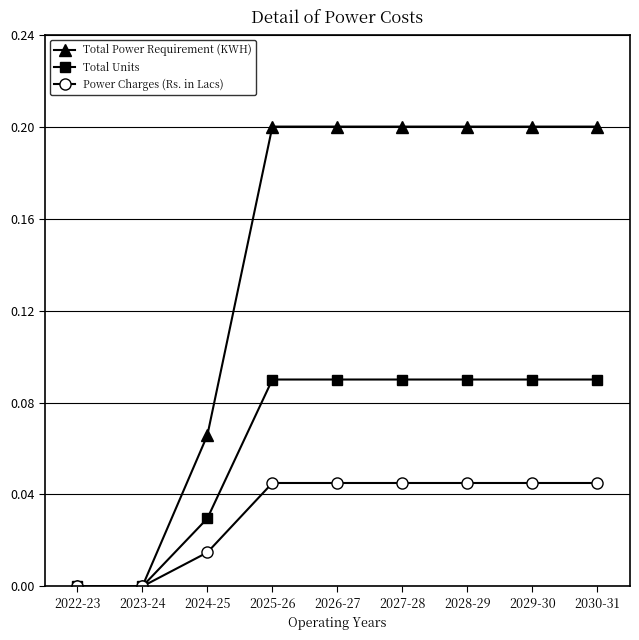

Count the Total Power Requirement (KWH) values in the range 0 to 1.

9